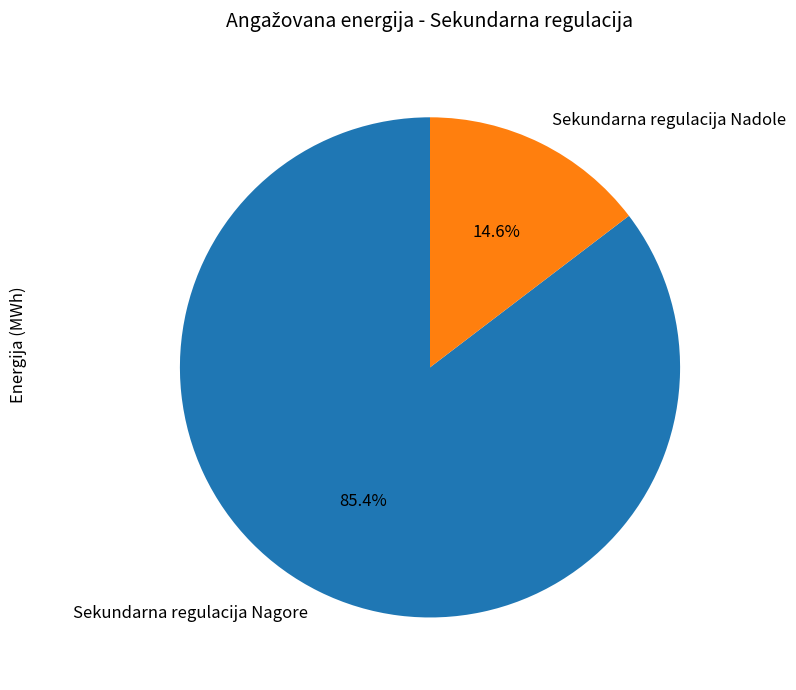

How many slices are in this pie chart?

2